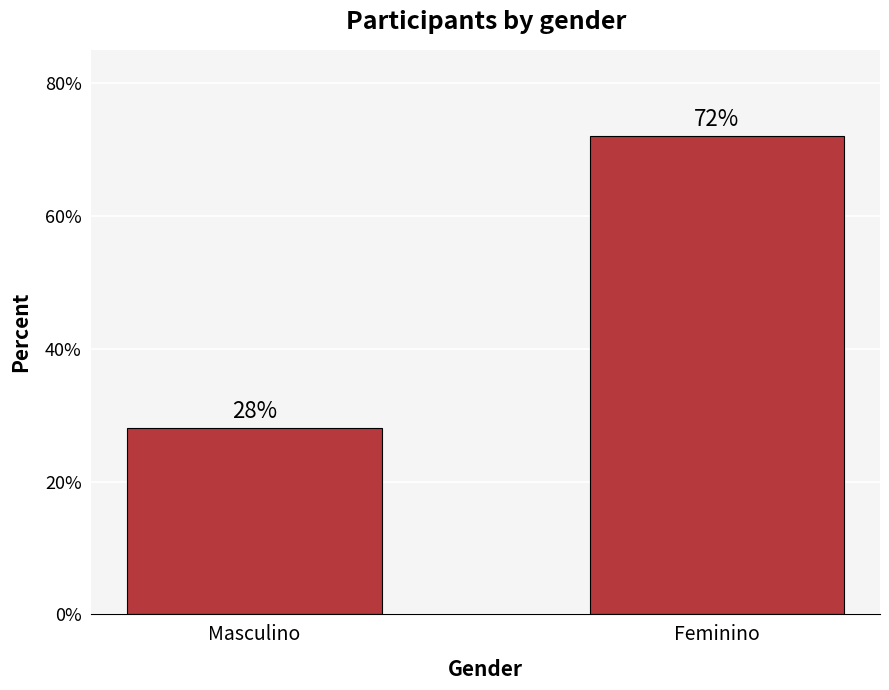

Does the chart contain any negative values?

No